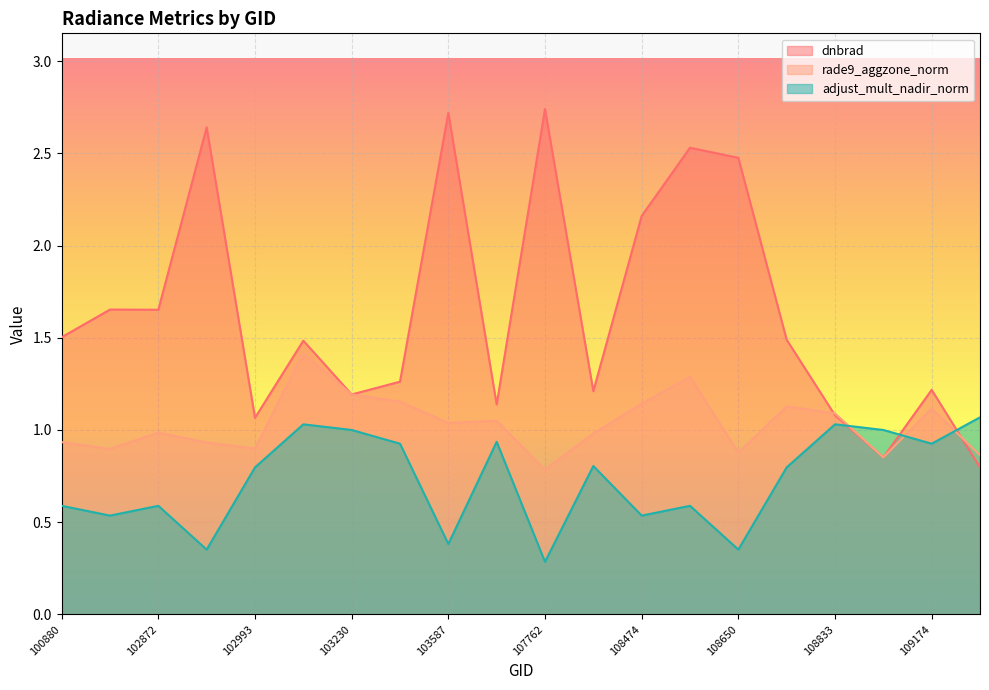

Reading left to right, extract all data points from this chart.

dnbrad: 100880=1.5	102864=1.7	102872=1.7	102984=2.6	102993=1.1	103112=1.5	103230=1.2	103349=1.3	103587=2.7	103713=1.1	107762=2.7	107774=1.2	108474=2.2	108486=2.5	108650=2.5	108662=1.5	108833=1.1	109001=0.9	109174=1.2	109884=0.8
rade9_aggzone_norm: 100880=0.9	102864=0.9	102872=1.0	102984=0.9	102993=0.9	103112=1.4	103230=1.2	103349=1.2	103587=1.0	103713=1.0	107762=0.8	107774=1.0	108474=1.1	108486=1.3	108650=0.9	108662=1.1	108833=1.1	109001=0.9	109174=1.1	109884=0.9
adjust_mult_nadir_norm: 100880=0.6	102864=0.5	102872=0.6	102984=0.4	102993=0.8	103112=1.0	103230=1.0	103349=0.9	103587=0.4	103713=0.9	107762=0.3	107774=0.8	108474=0.5	108486=0.6	108650=0.4	108662=0.8	108833=1.0	109001=1.0	109174=0.9	109884=1.1